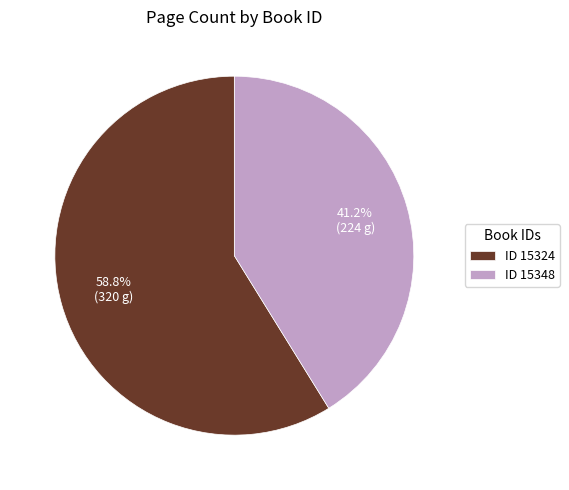

Approximately how many times larger is the value at ID 15324 compared to ID 15348?

1.4